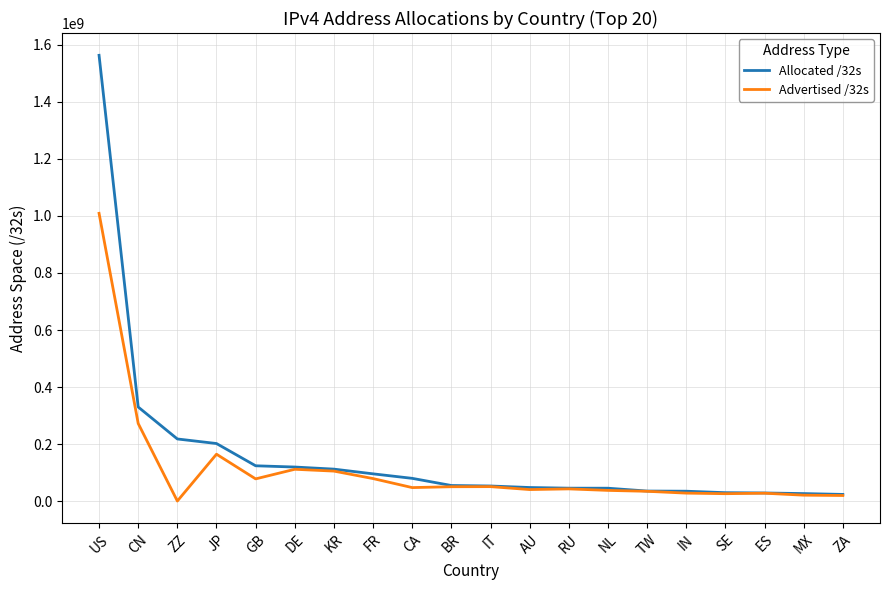

The Allocated /32s series shows 47776000 at AU. True or false?

True